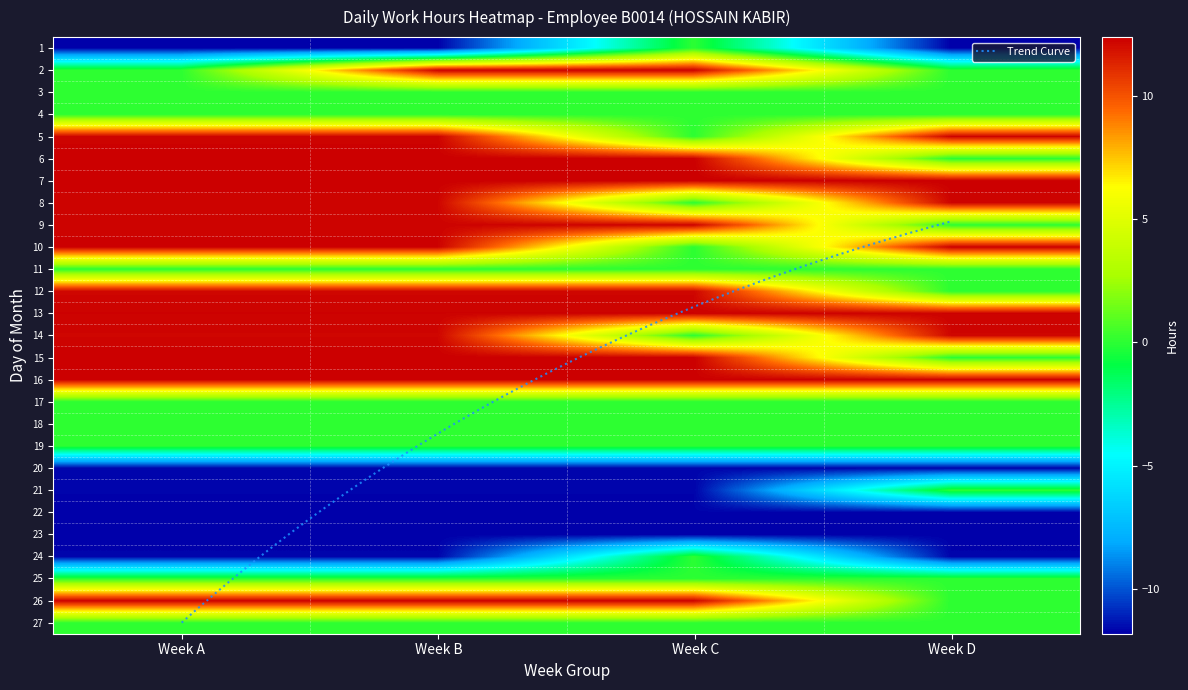

How many data points in 4 are less than 0?

5